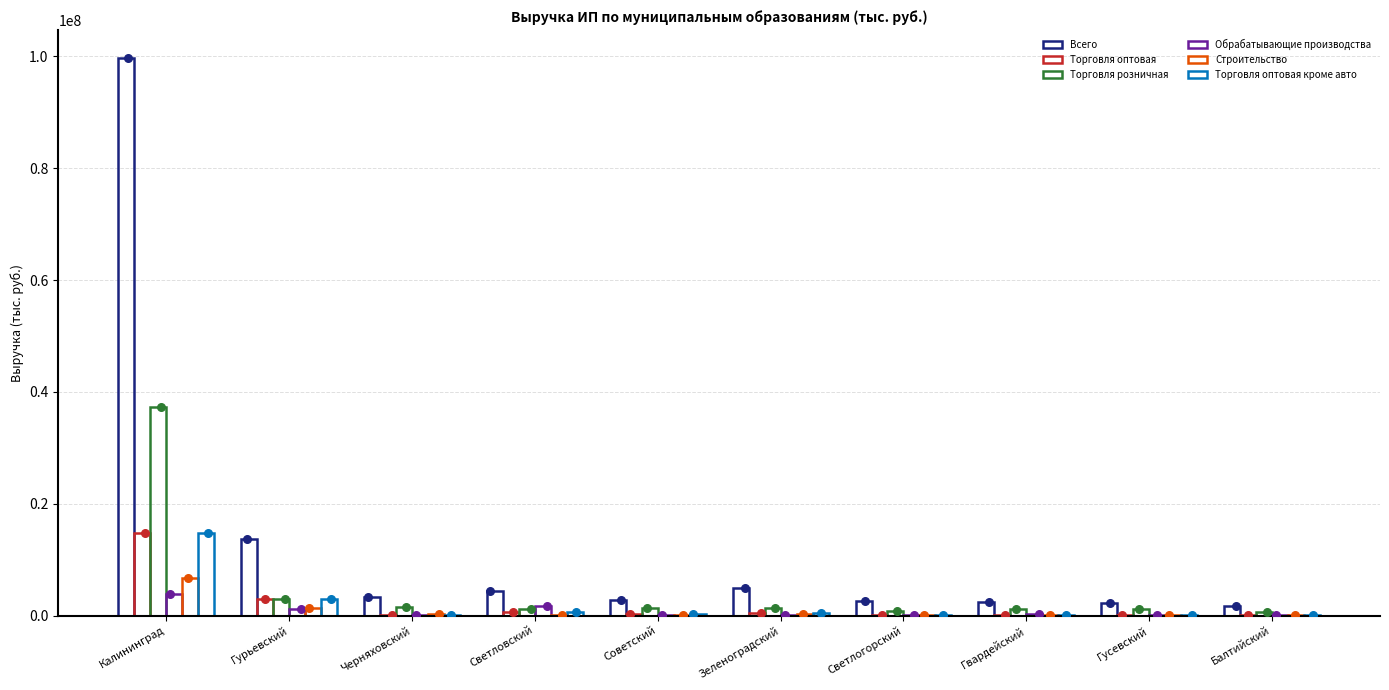

Which series reaches the maximum Y coordinate?

Всего